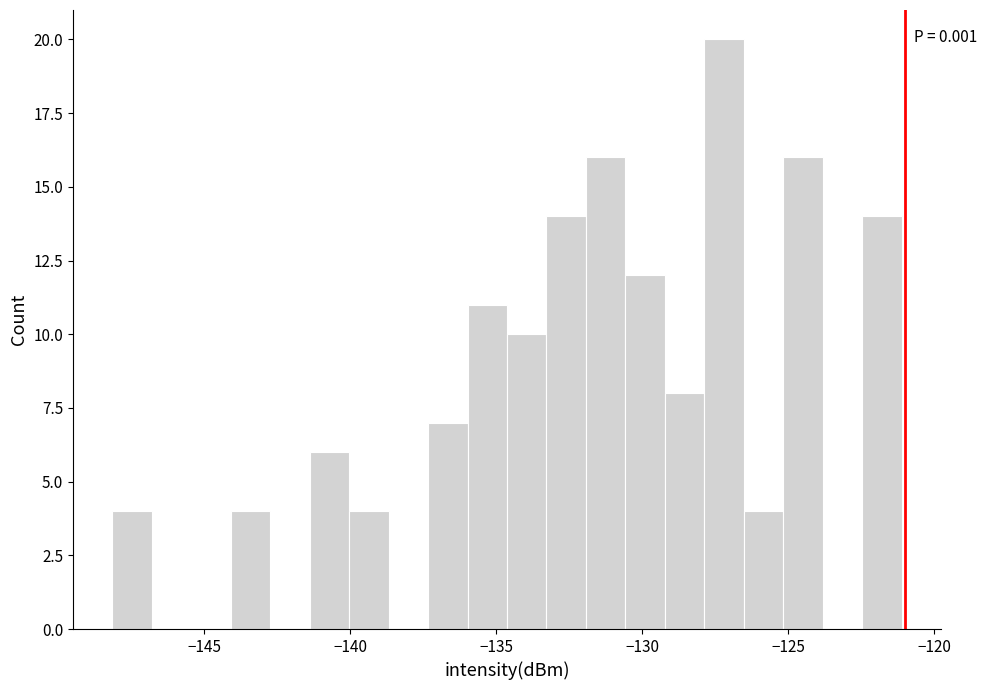

Around what value on the x-axis is the tallest bar? Give the approximate position of its centre, as read against the axis.

-127.0